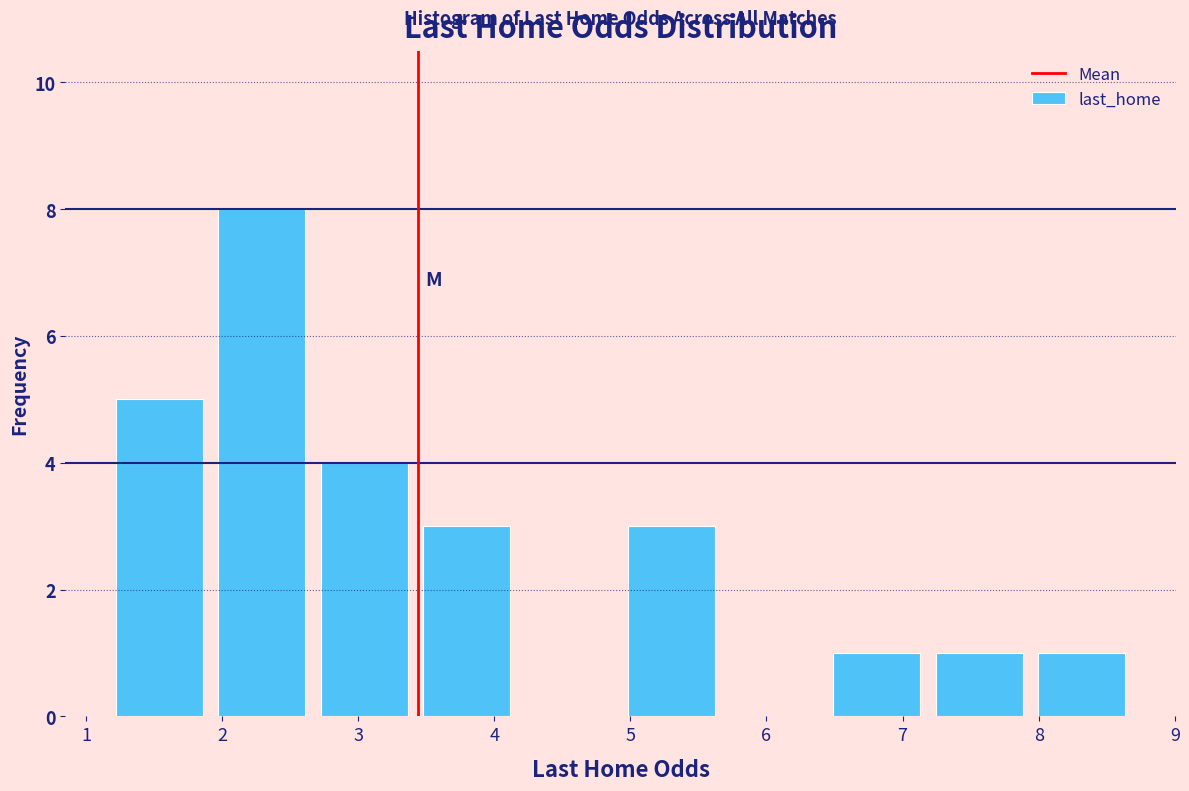

Reading left to right, list every bar in this chart as the range it spans on the x-axis followed by its height. Neither the bar edges nor the heights are printed on the chart, so give them approximately, as read against the axes.

1.2 to 2.0: 5
2.0 to 2.7: 8
2.7 to 3.5: 4
3.5 to 4.2: 3
4.2 to 5.0: 0
5.0 to 5.7: 3
5.7 to 6.5: 0
6.5 to 7.2: 1
7.2 to 8.0: 1
8.0 to 8.8: 1